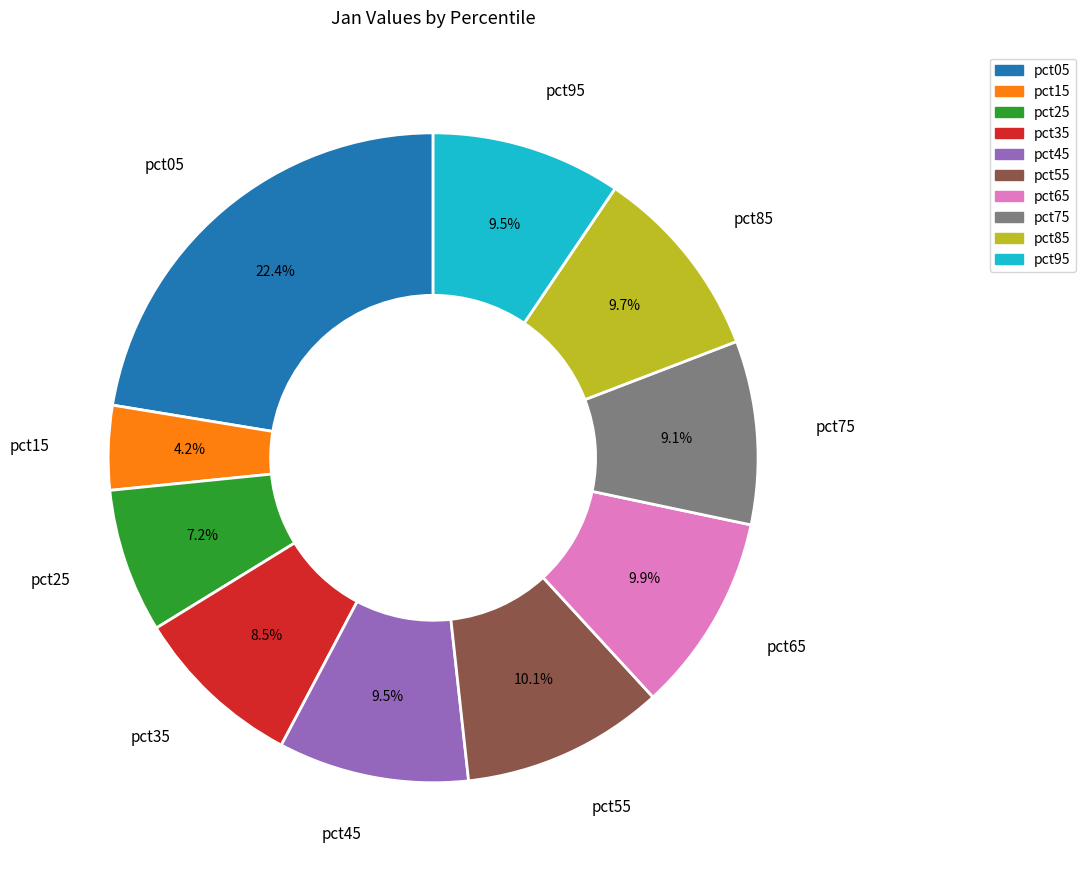

What is the largest slice in the pie chart?

pct05